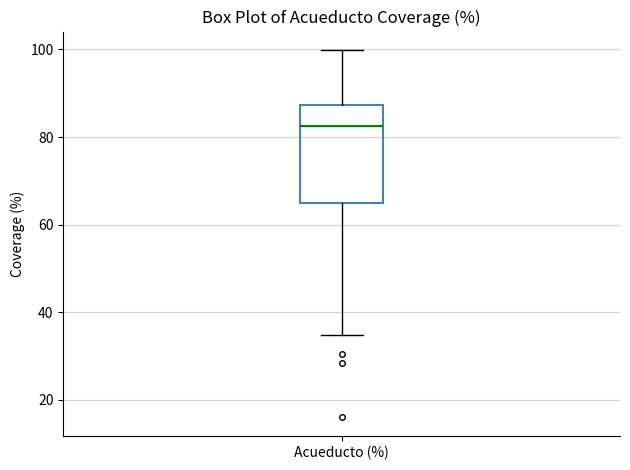

Read this box plot against the y-axis: the position of the median line, the range covered by the box, and the ends of both whiskers. The values are not printed on the chart, so give them approximately, as read against the axis.

median 82, box 64 to 88, whiskers 34 to 100